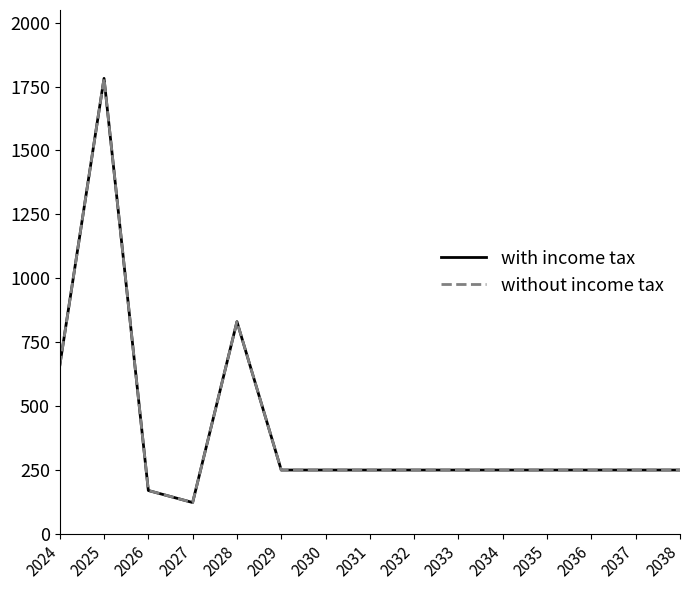

Rank the categories by without income tax value from highest to lowest.

2025, 2028, 2024, 2029, 2030, 2031, 2032, 2033, 2034, 2035, 2036, 2037, 2038, 2026, 2027